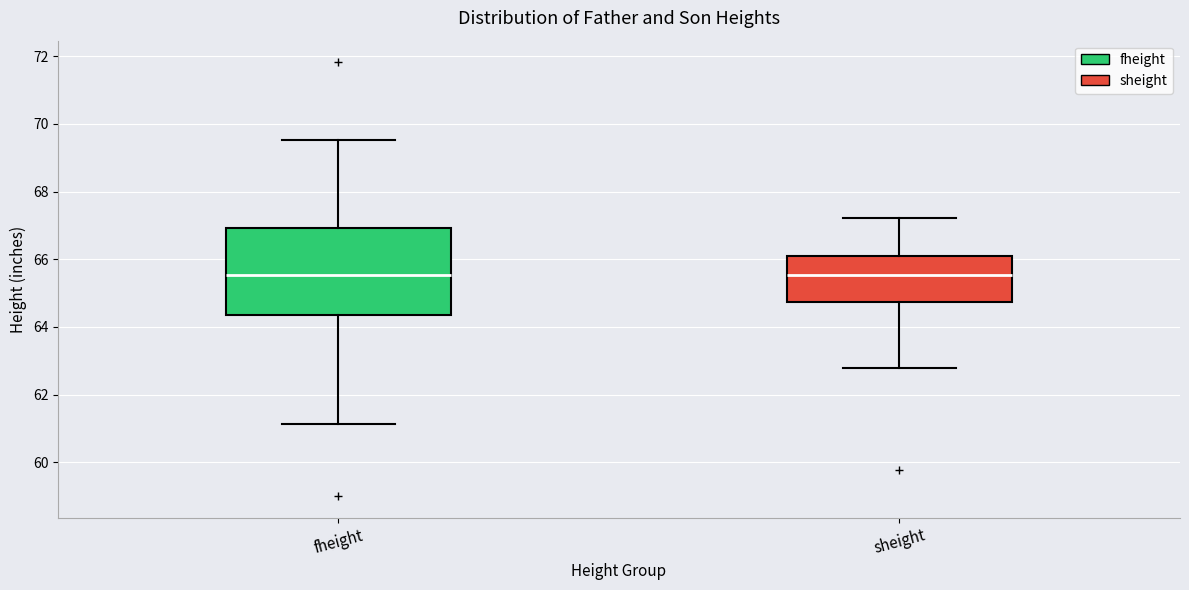

Which box is the tallest, from its lower edge to its upper edge?

fheight